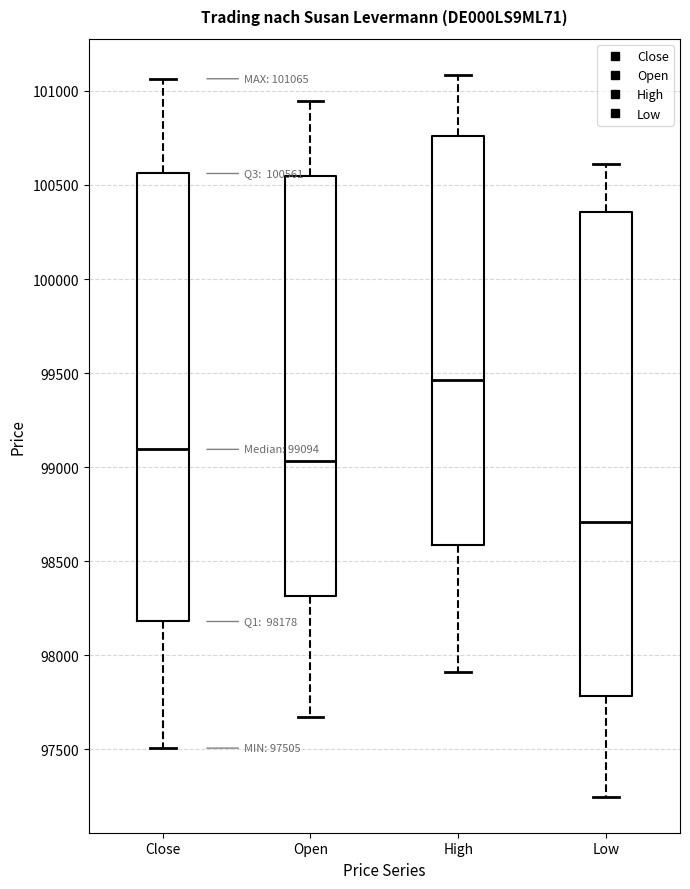

Which box's median line is the lowest?

Low